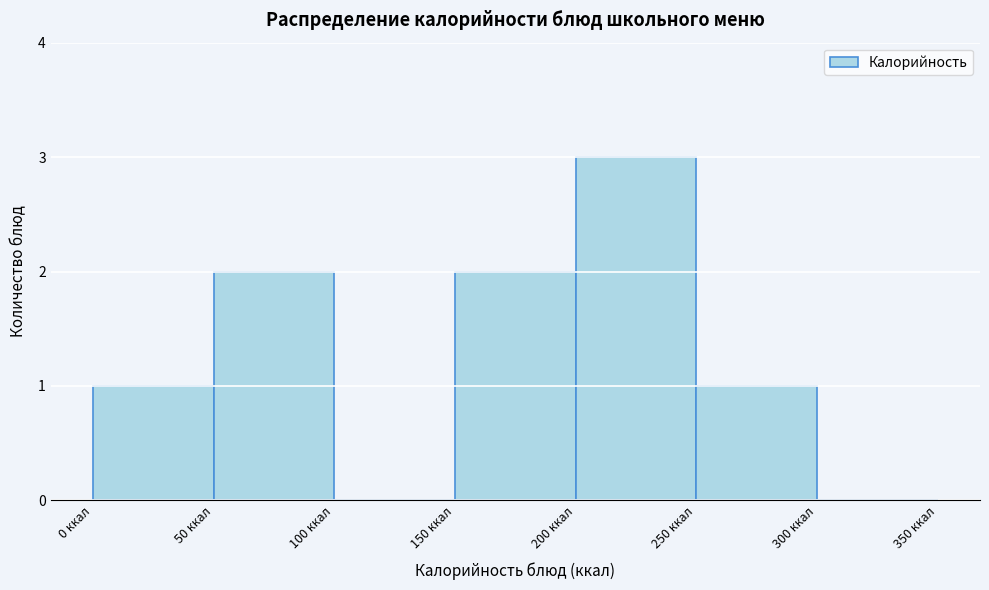

Which range on the x-axis has the tallest bar?

200 to 250